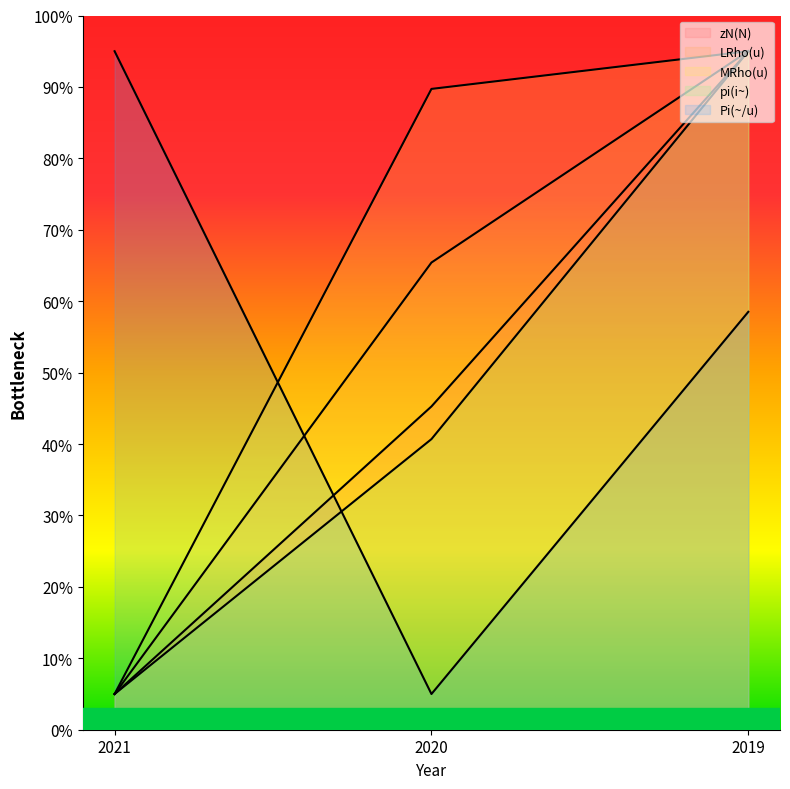

Where does the zN(N) series first go above 45?

2020